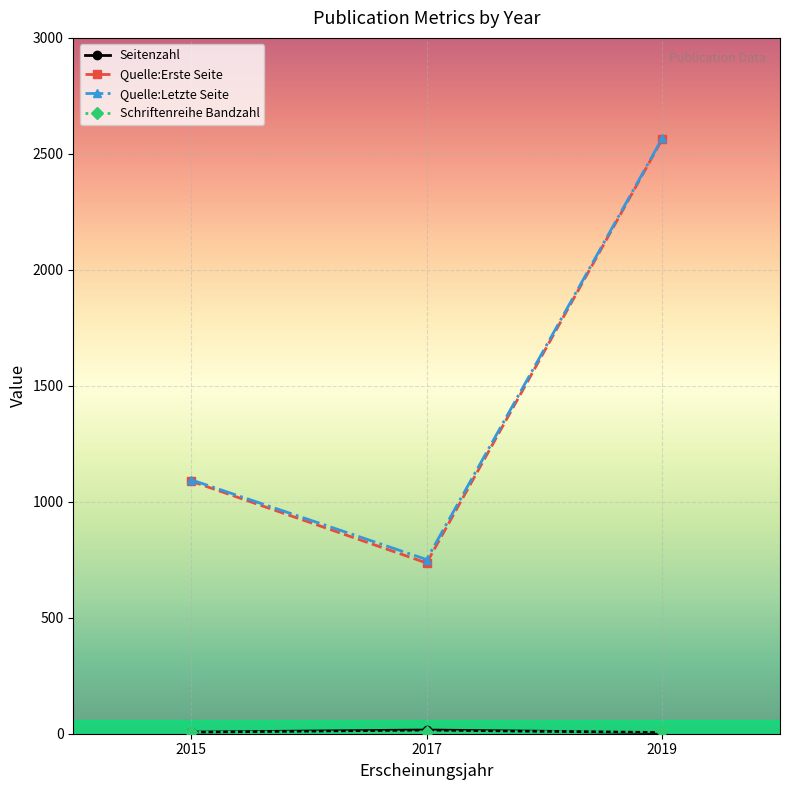

Which series has the largest range (max minus min)?

Quelle:Erste Seite